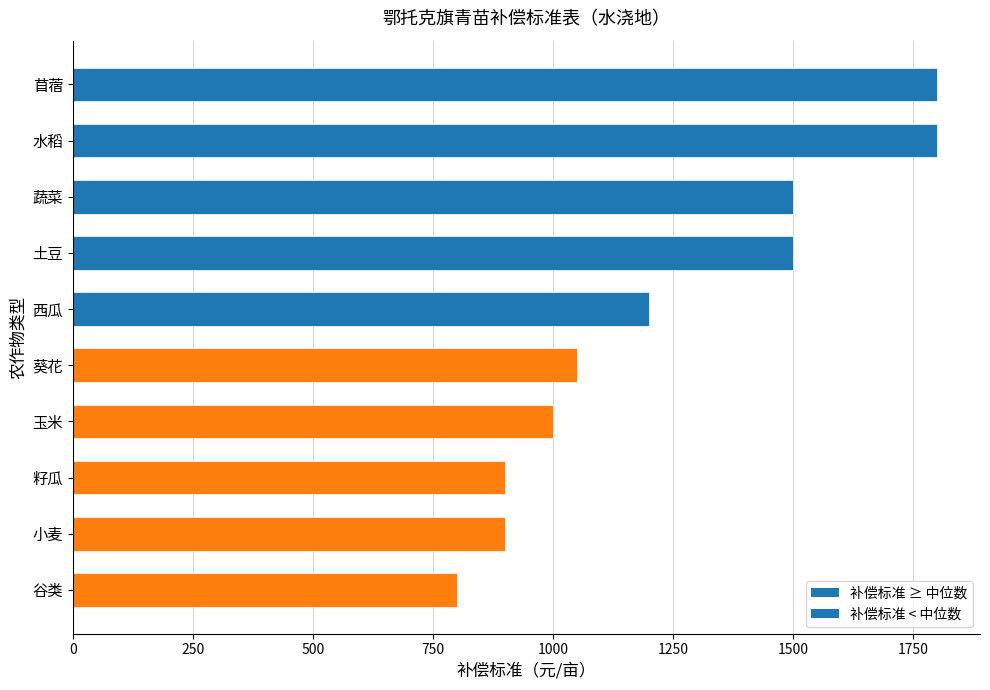

At which category does the chart reach its minimum across all series?

谷类